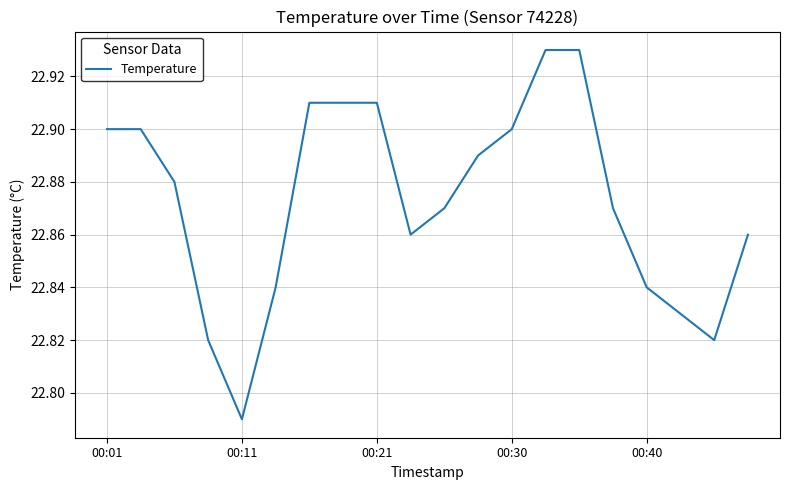

Is this an area chart (filled region under the line)?

No